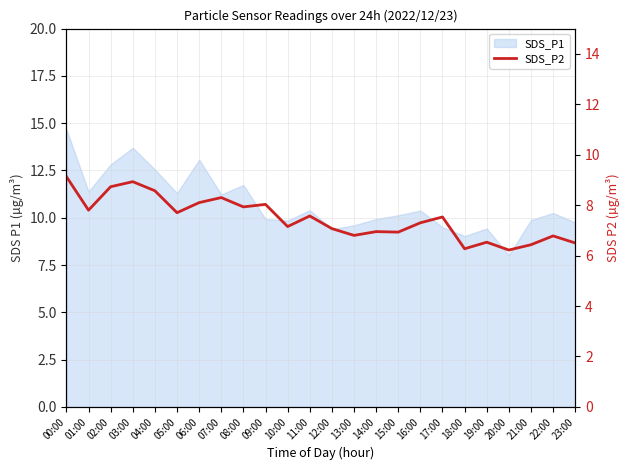

What is the average value?

7.5